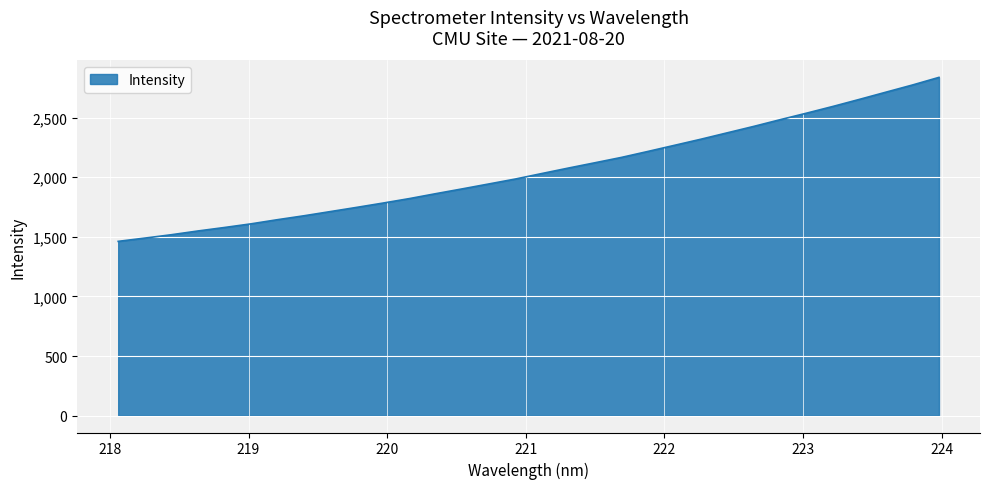

What is the difference between the second highest and second lowest values?

1284.9